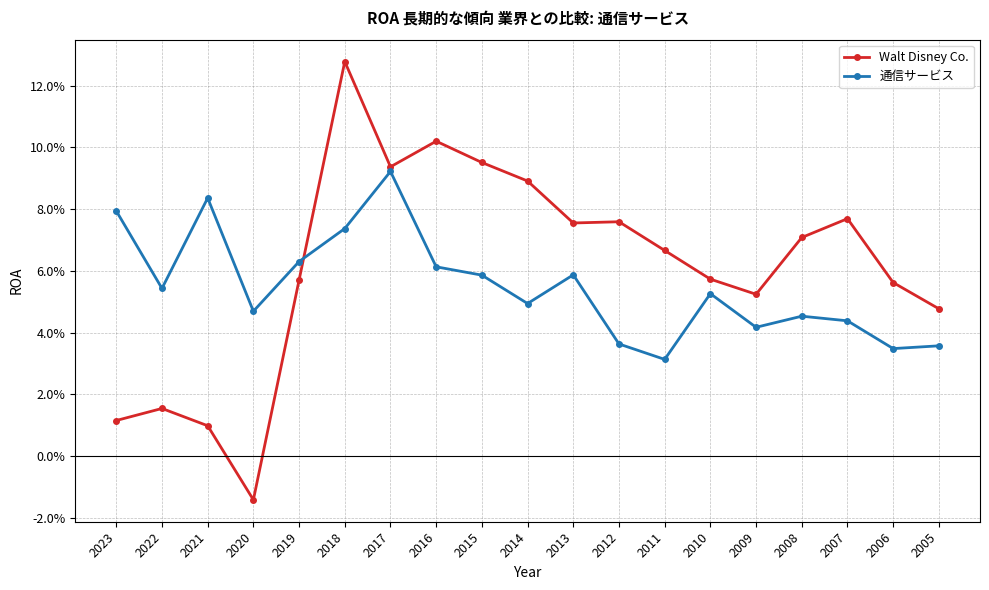

What are all the series names shown in the legend?

Walt Disney Co., 通信サービス